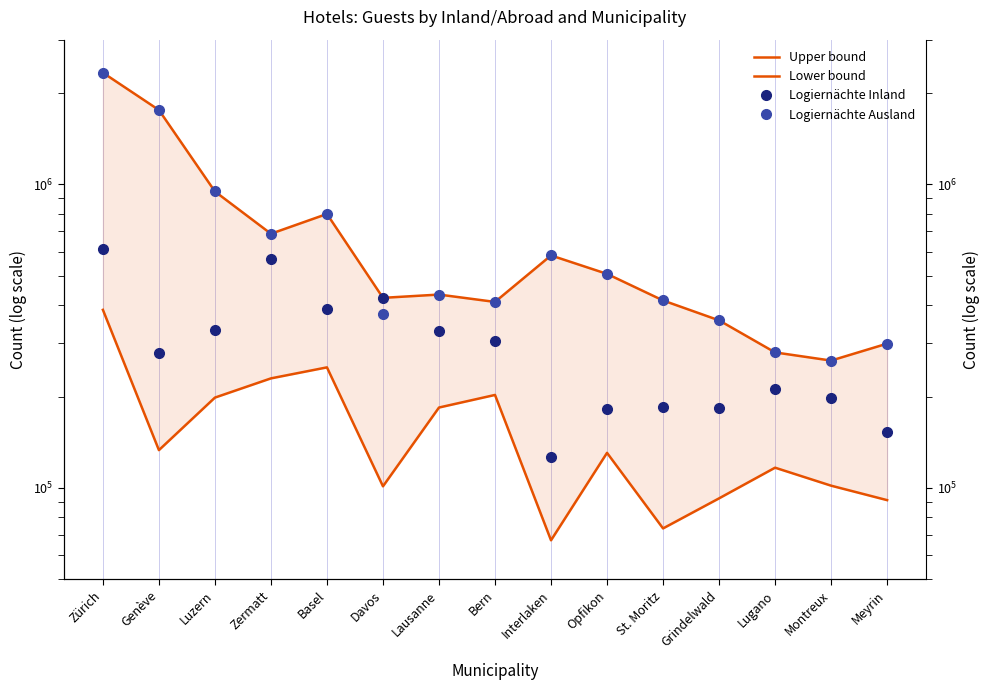

What is the smallest value displayed?

67218